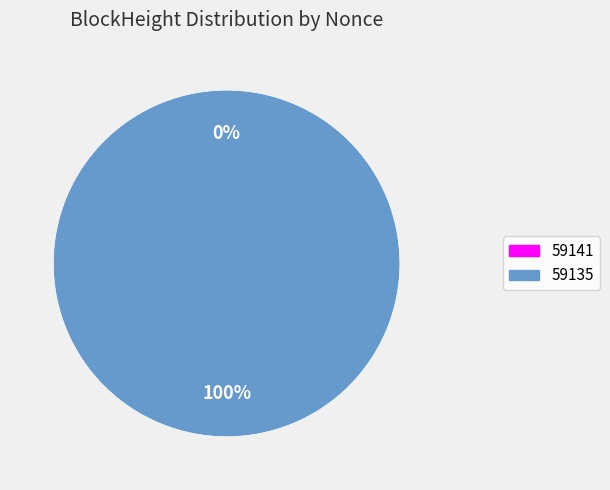

To the nearest percent, what is the difference between the 59141 and 59135 slice percentages?

100%